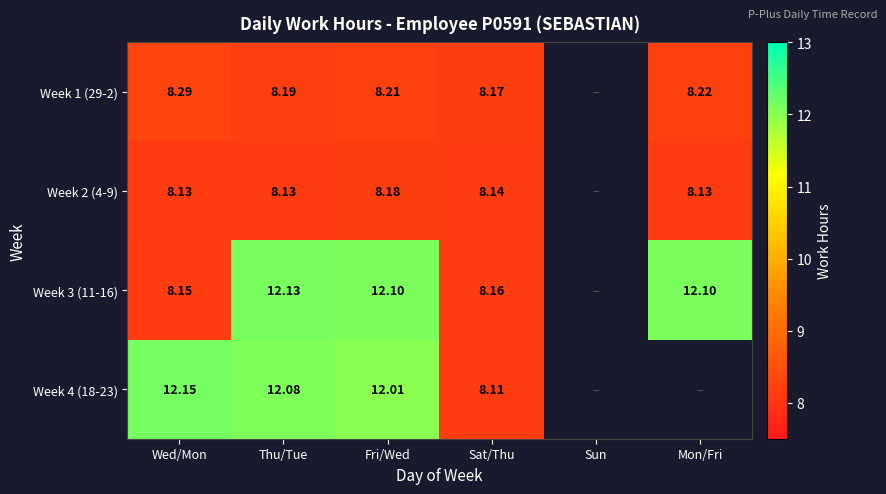

How many values in the Week 2 (4-9) series exceed 8?

5